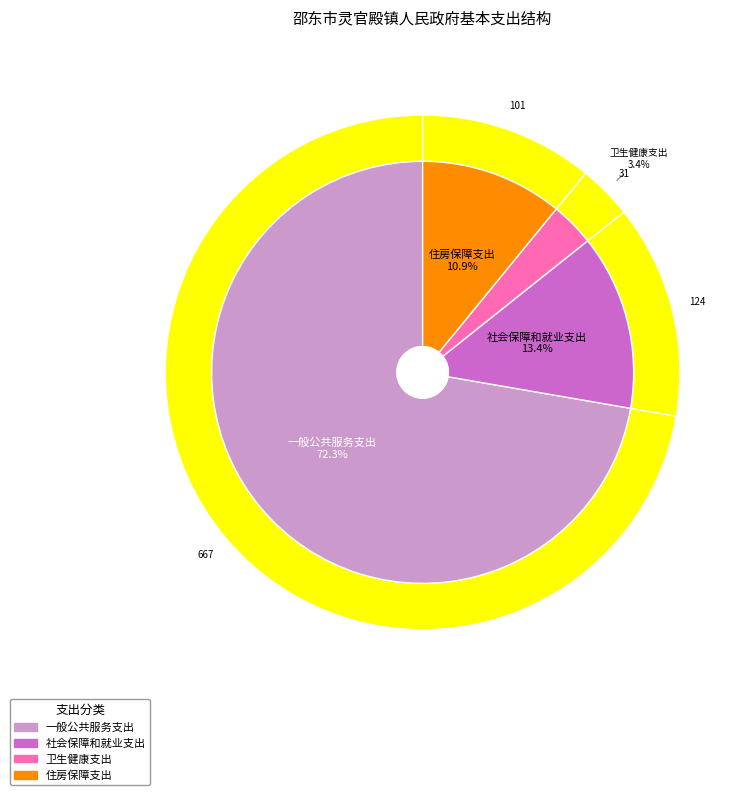

Between 卫生健康支出 and 社会保障和就业支出, which is larger?

社会保障和就业支出